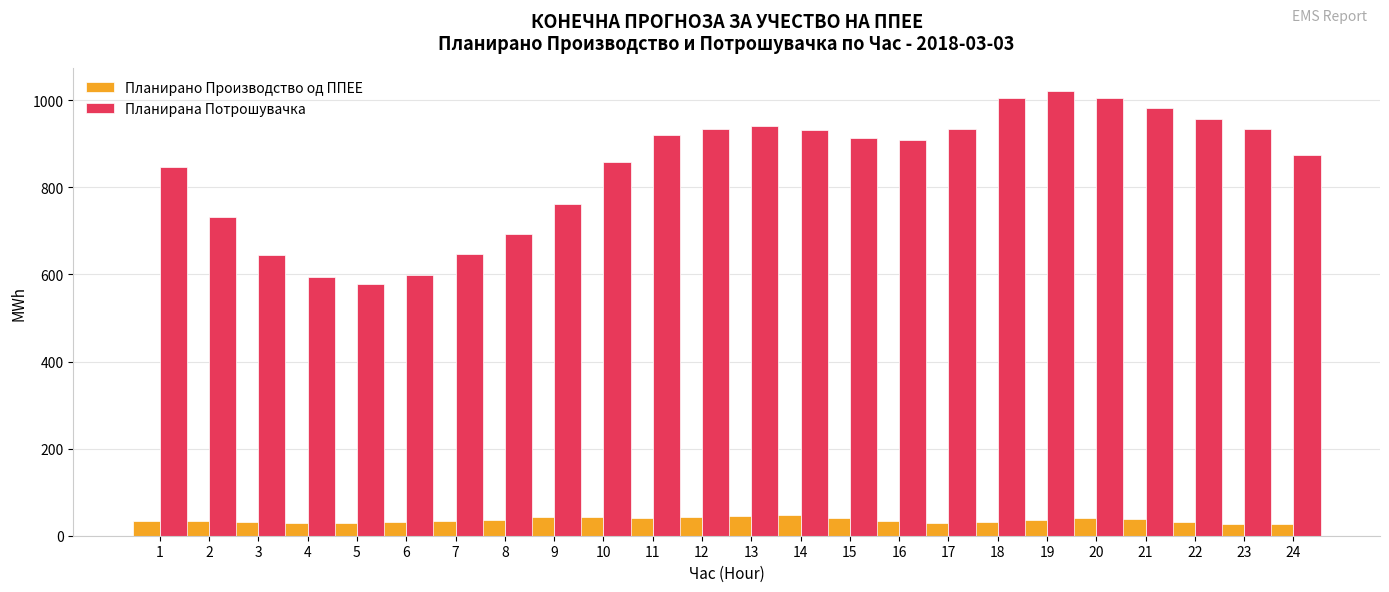

Which series has the largest range (max minus min)?

Планирана Потрошувачка